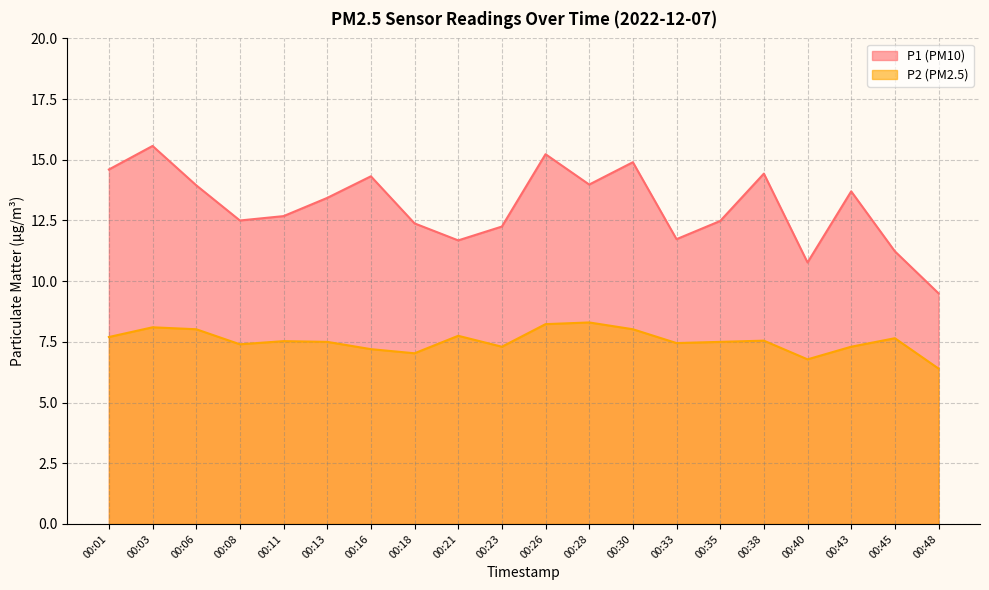

The P1 series shows 6.1 at 00:13. True or false?

False